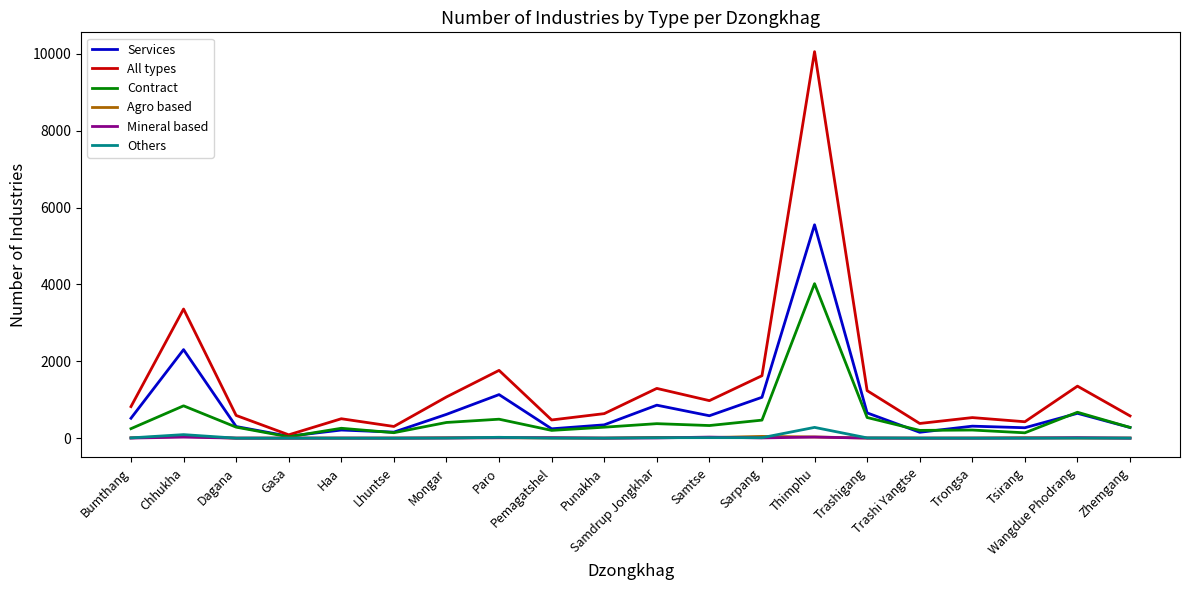

Read the Contract value at Samdrup Jongkhar, to the nearest 50.

400